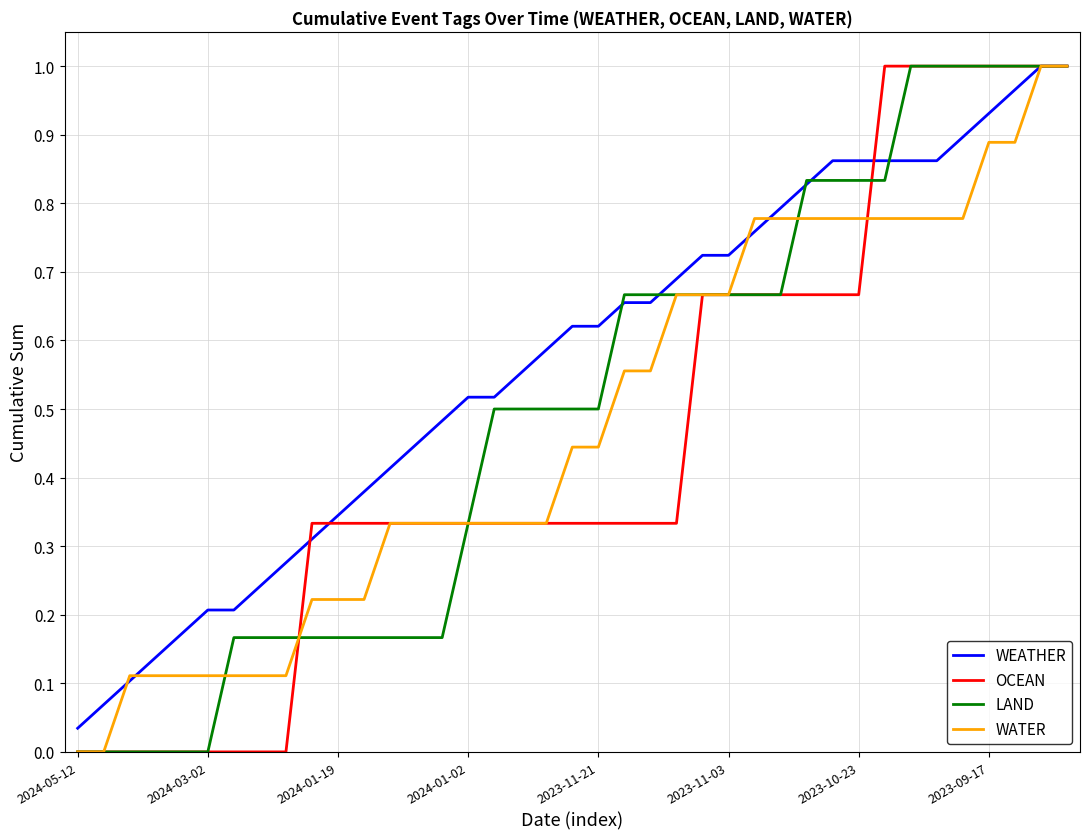

Rank the series by their average value, from highest to lowest.

WEATHER, LAND, WATER, OCEAN